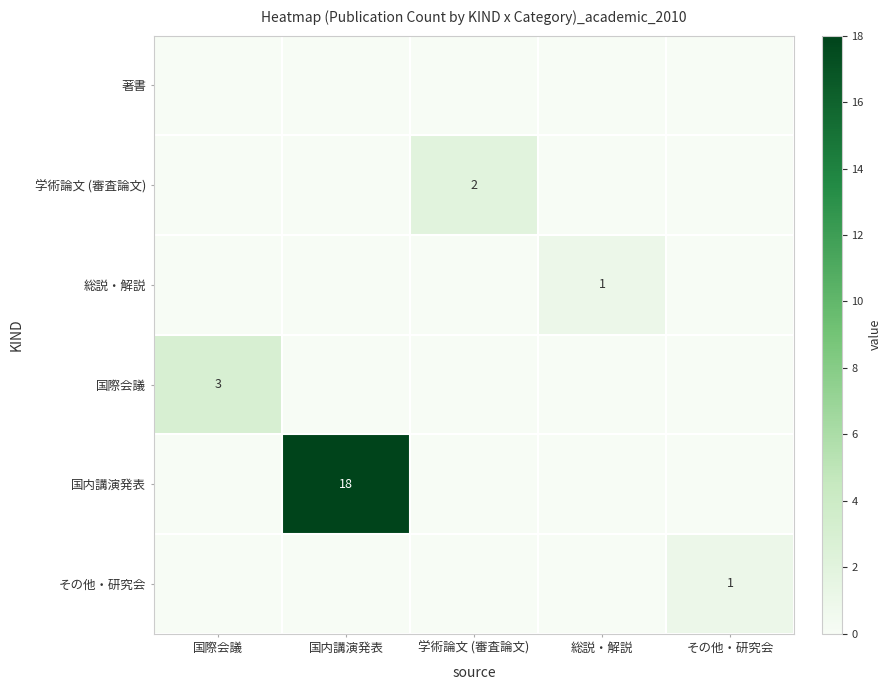

What is the total value across all series at 総説・解説?

1